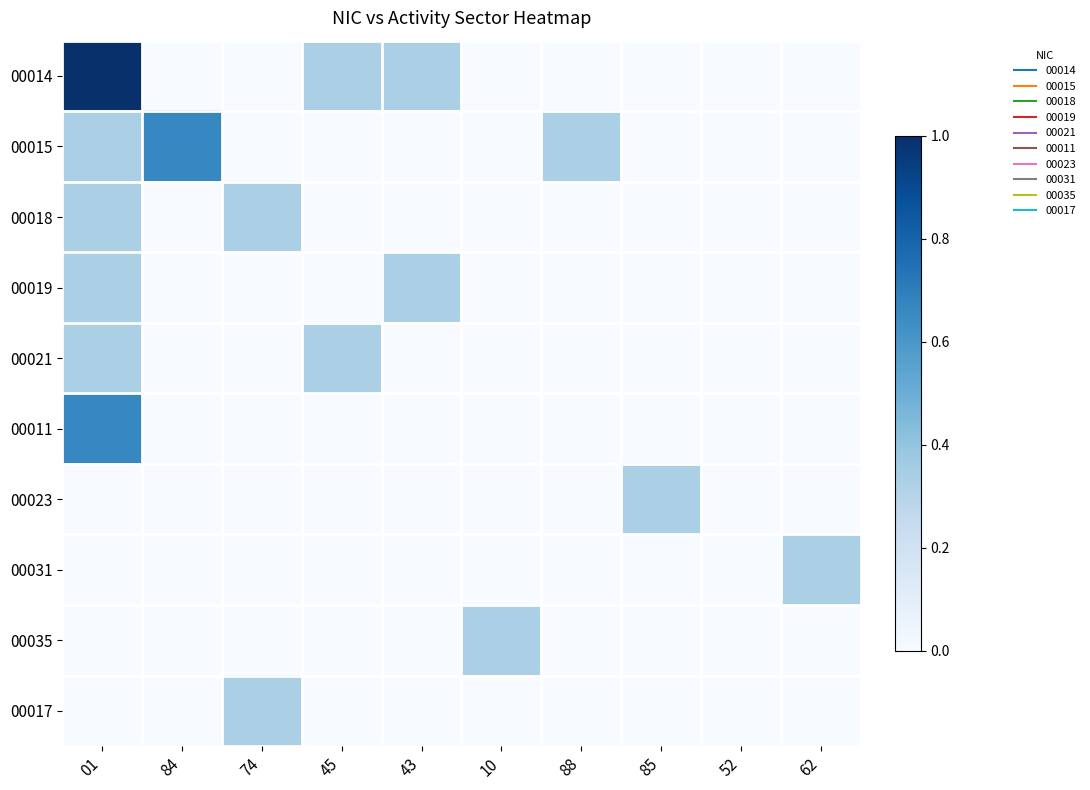

Which label corresponds to the largest value in the chart?

01